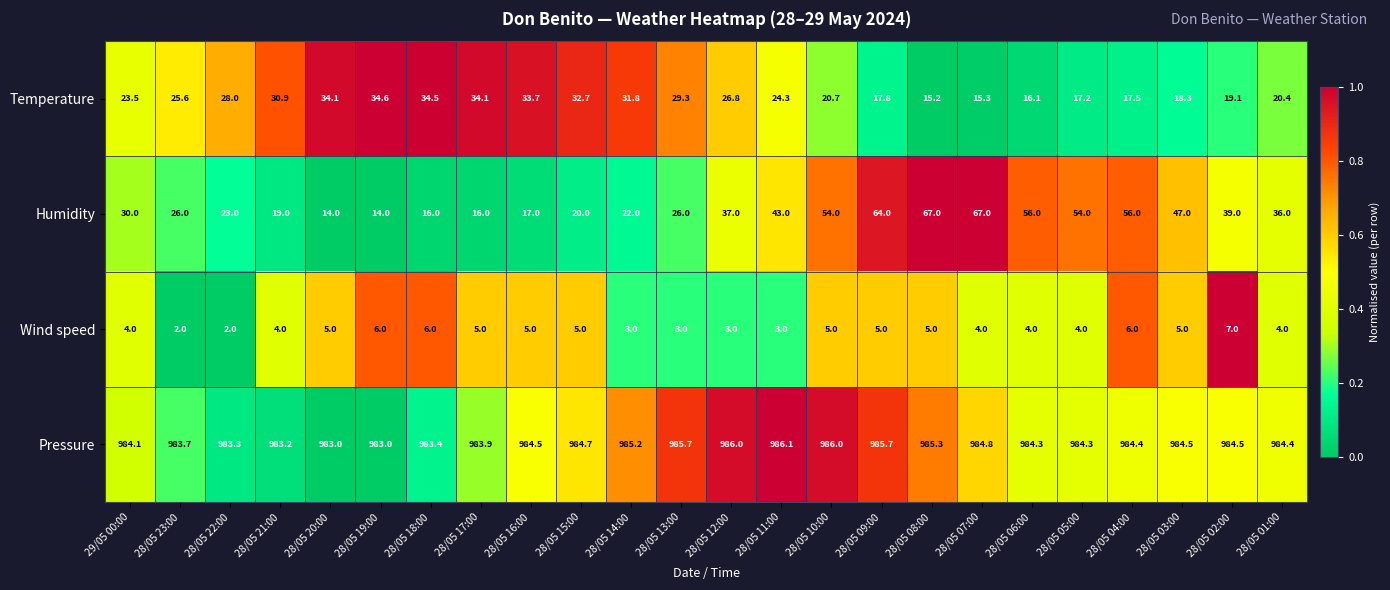

Is the value of Pressure at 28/05 18:00 greater than the value of Temperature at 28/05 08:00?

Yes